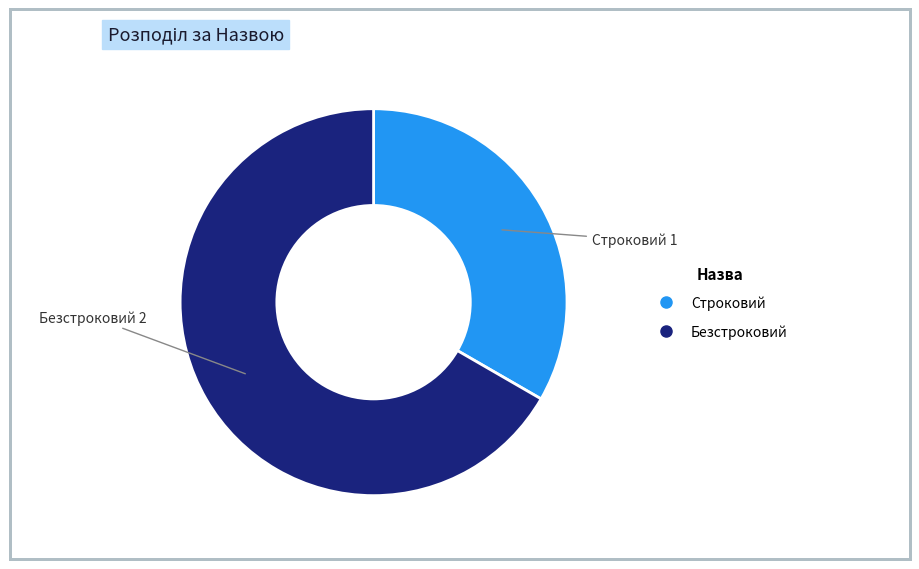

Rank the categories by value from lowest to highest.

Строковий, Безстроковий